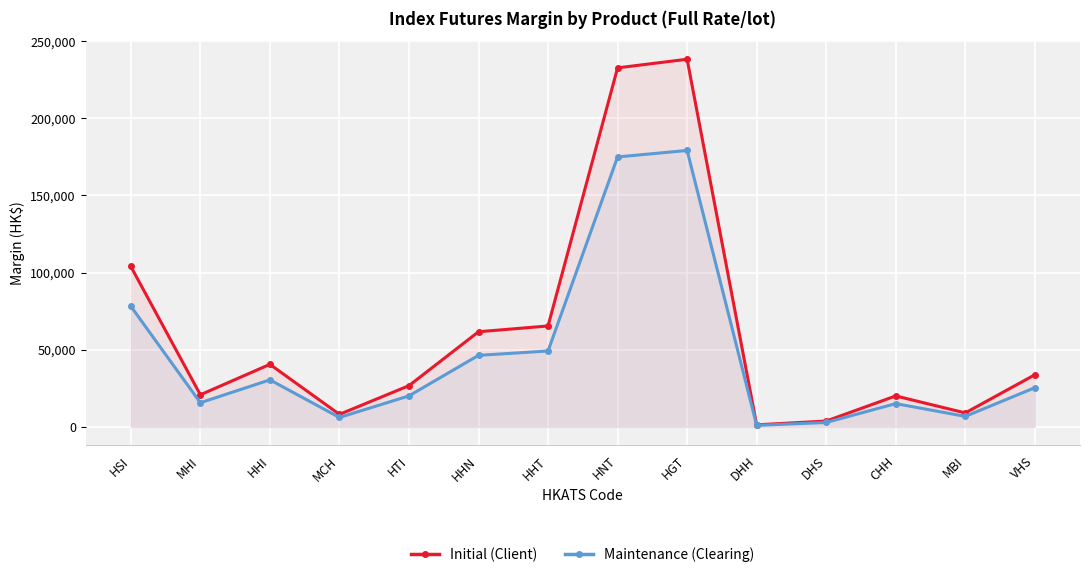

What is the label of the 5th point from the left?

HTI